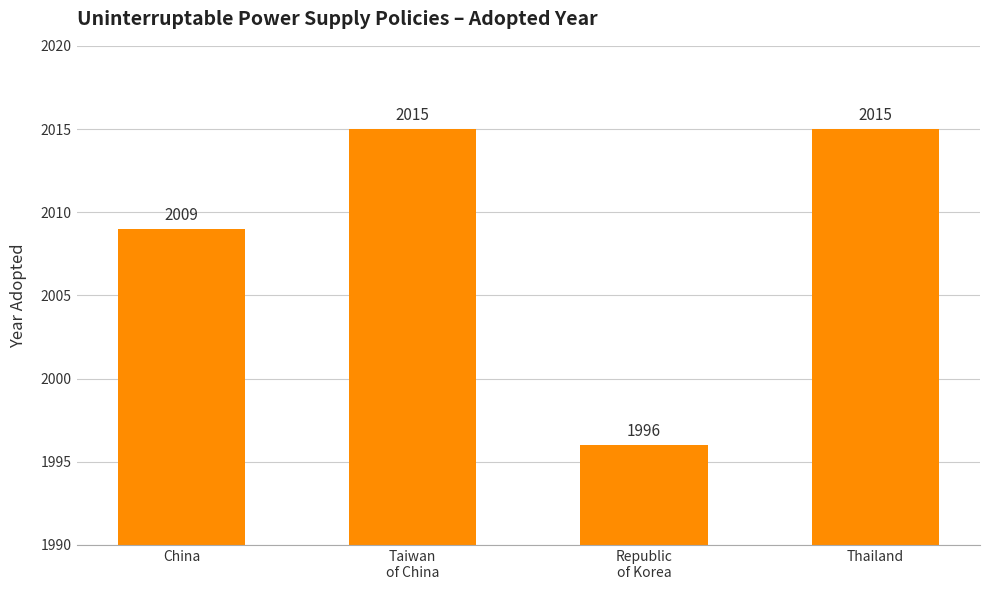

What position from the right is Taiwan
of China?

3